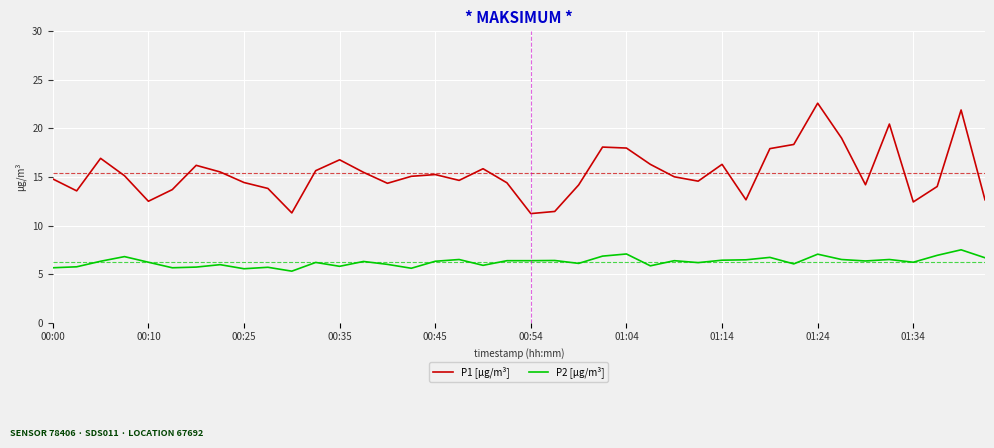

What is the smallest value displayed?

5.3